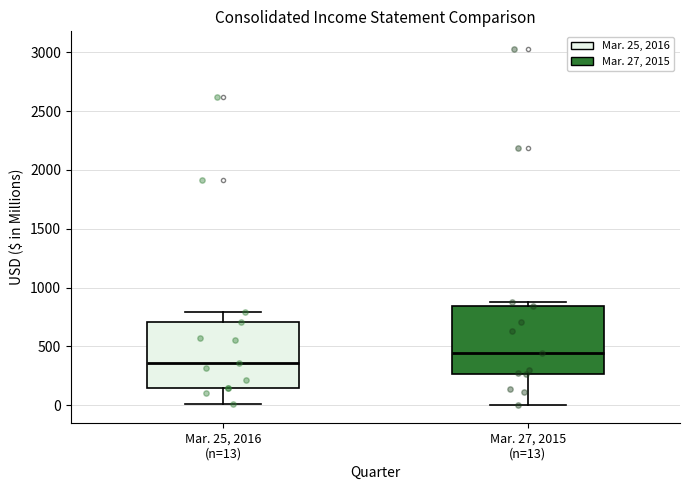

Which box has the lowest median line?

Mar. 25, 2016 (n=13)